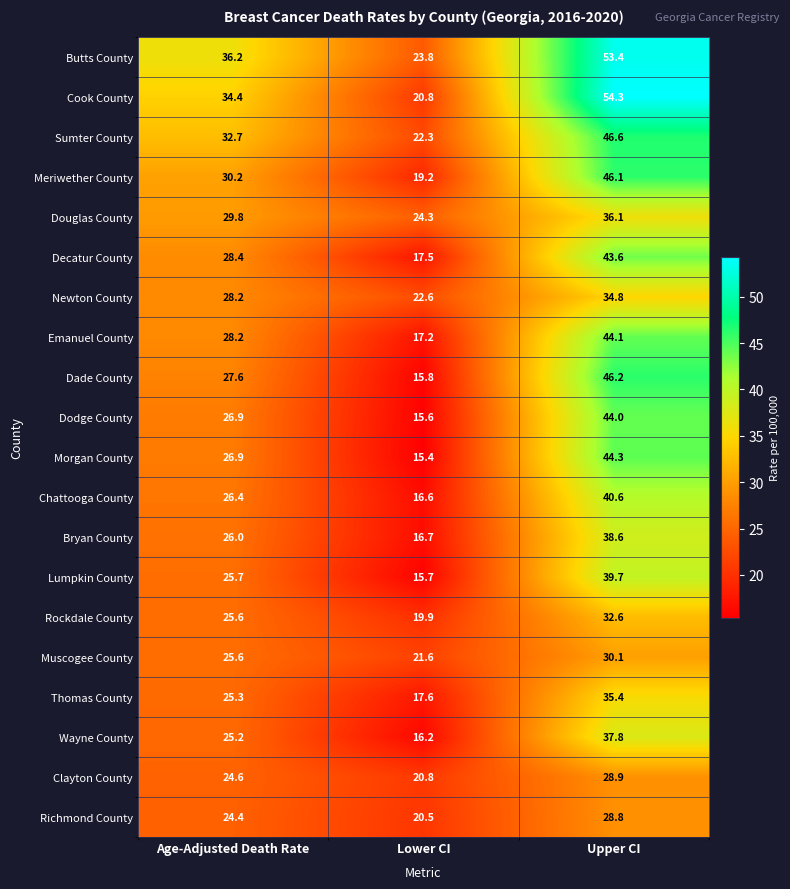

Which category has the highest value in the Morgan County series?

Upper CI